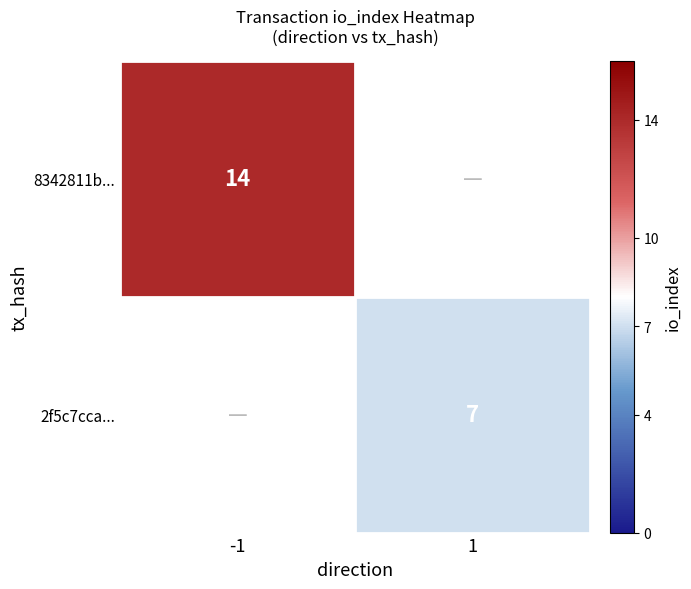

True or false: 2f5c7cca... has a value of 3 at 1.

False